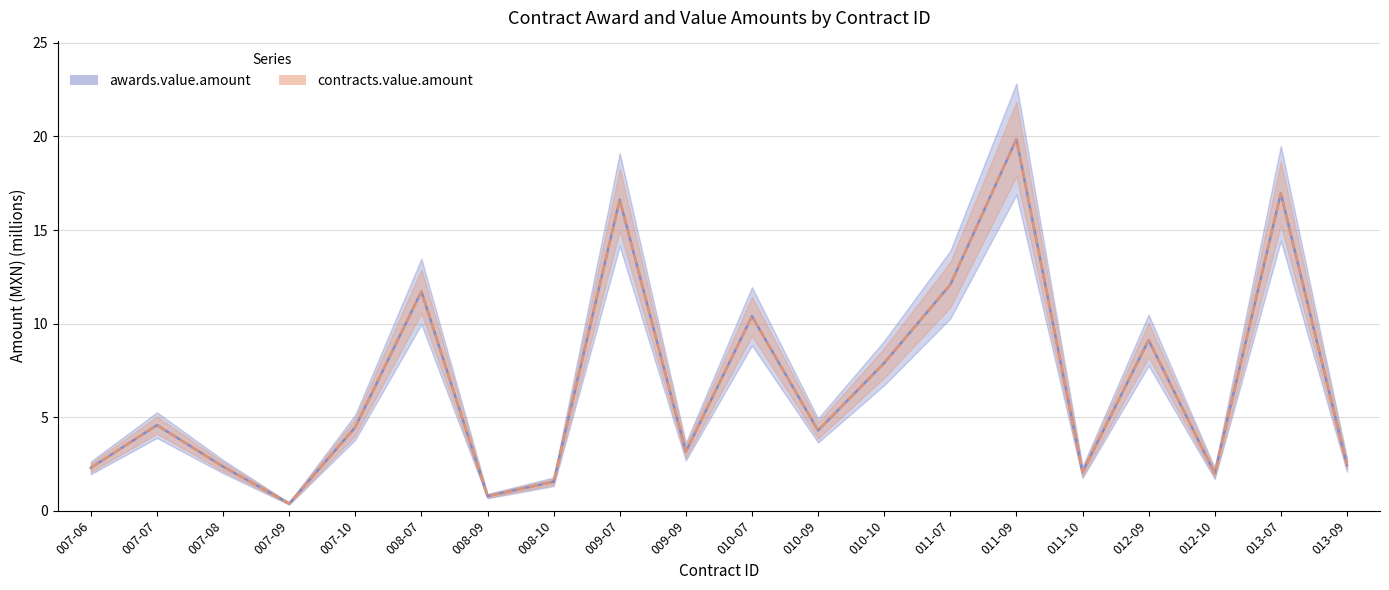

At how many categories does at least one series exceed 6?

8